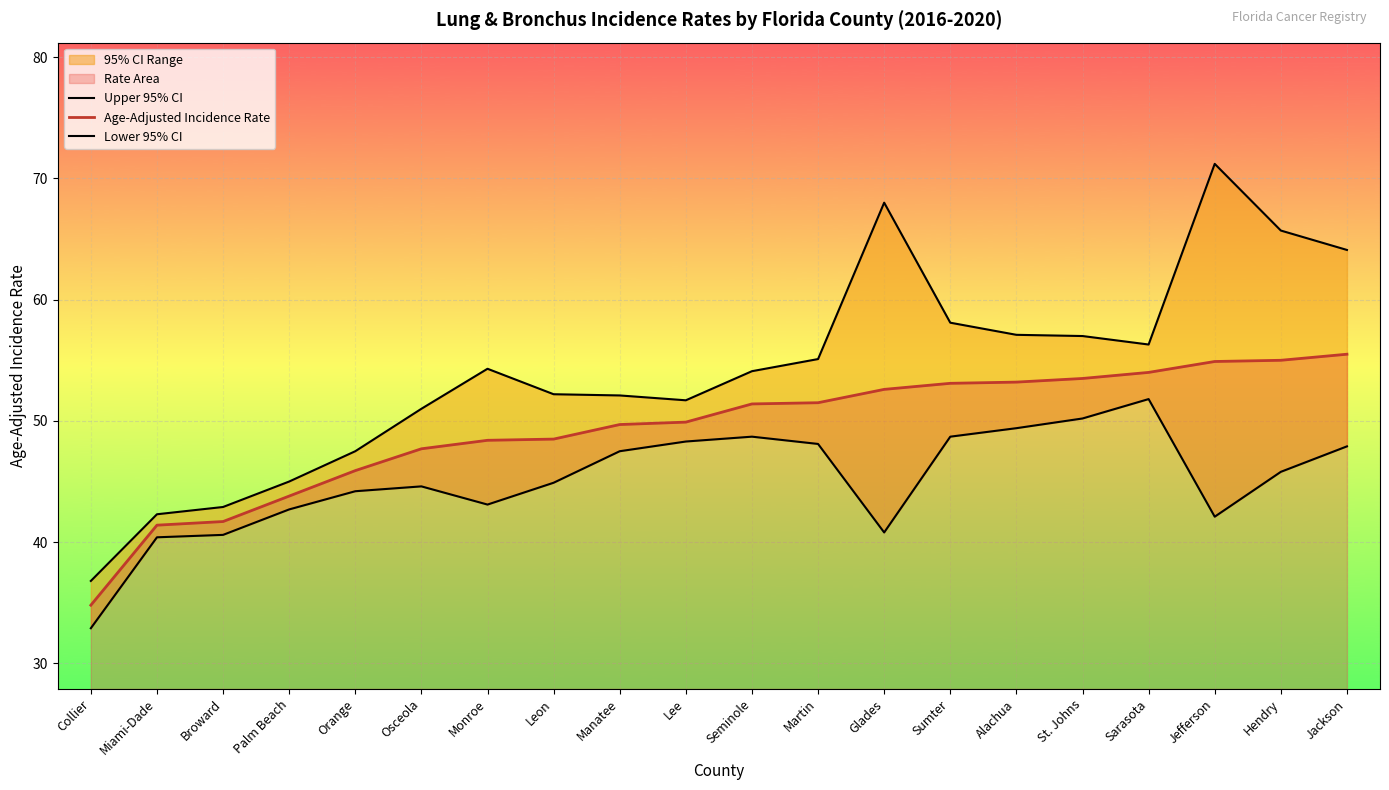

True or false: Lower 95% CI has a value of 42.7 at Palm Beach.

True